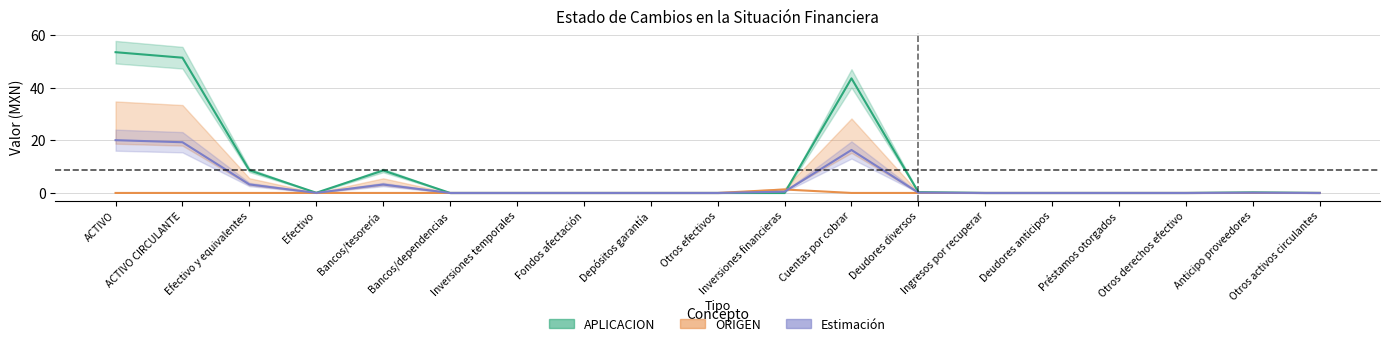

What is the difference between the highest and lowest values at ACTIVO?

53.4